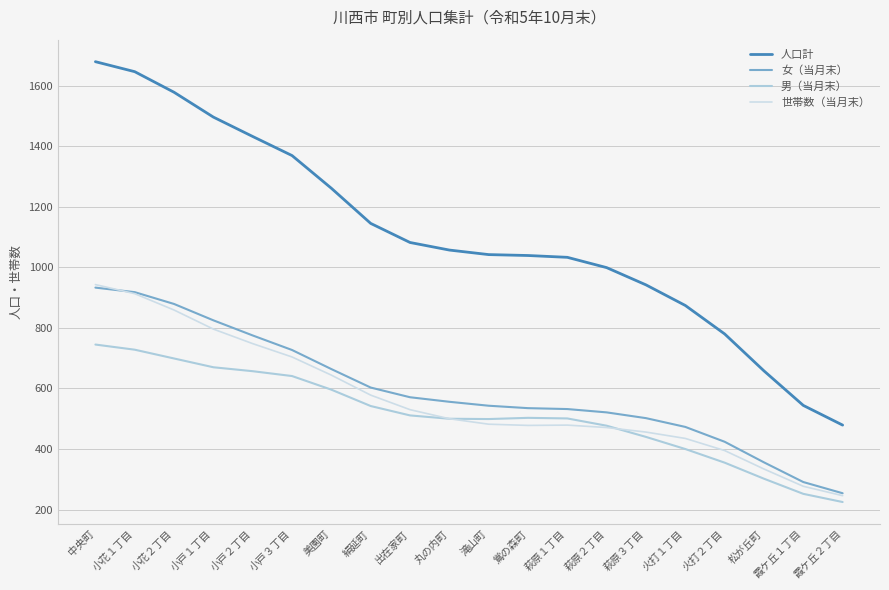

Where is 世帯数（当月末） nearest to the value 594?

絹延町